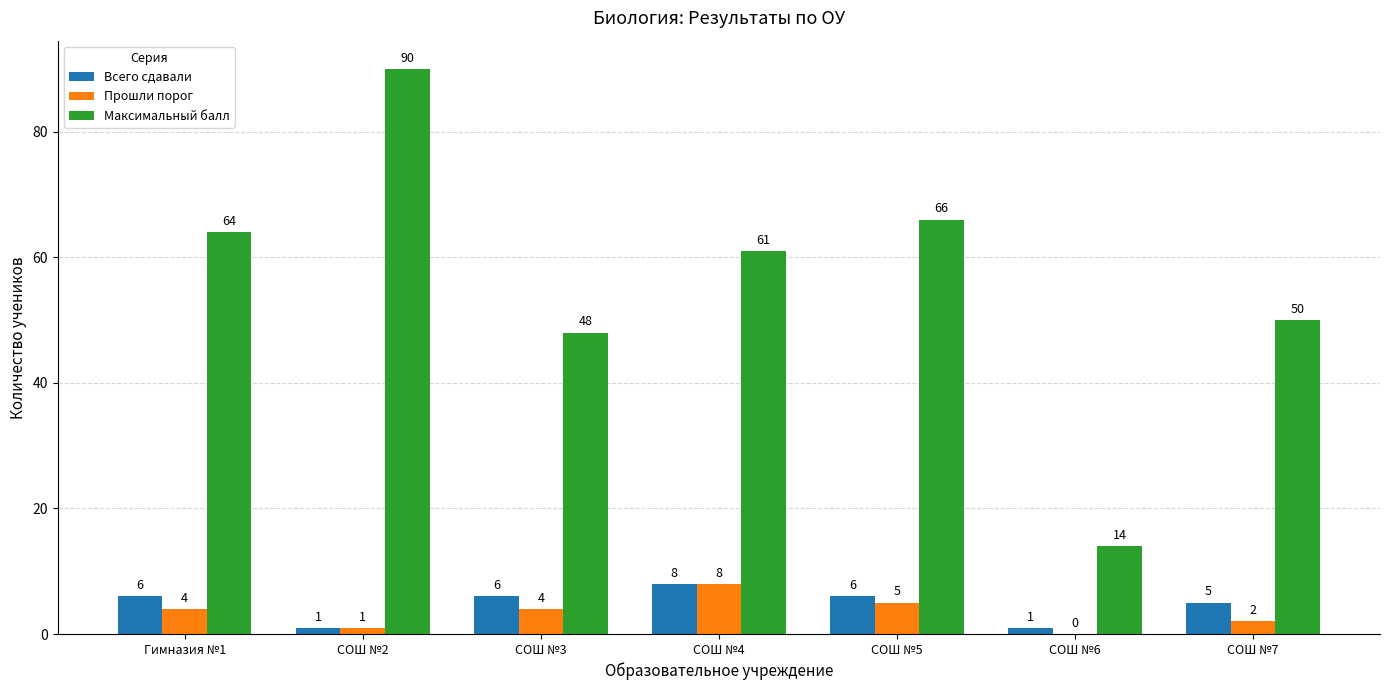

What is the approximate value of Всего сдавали at СОШ №2?

1